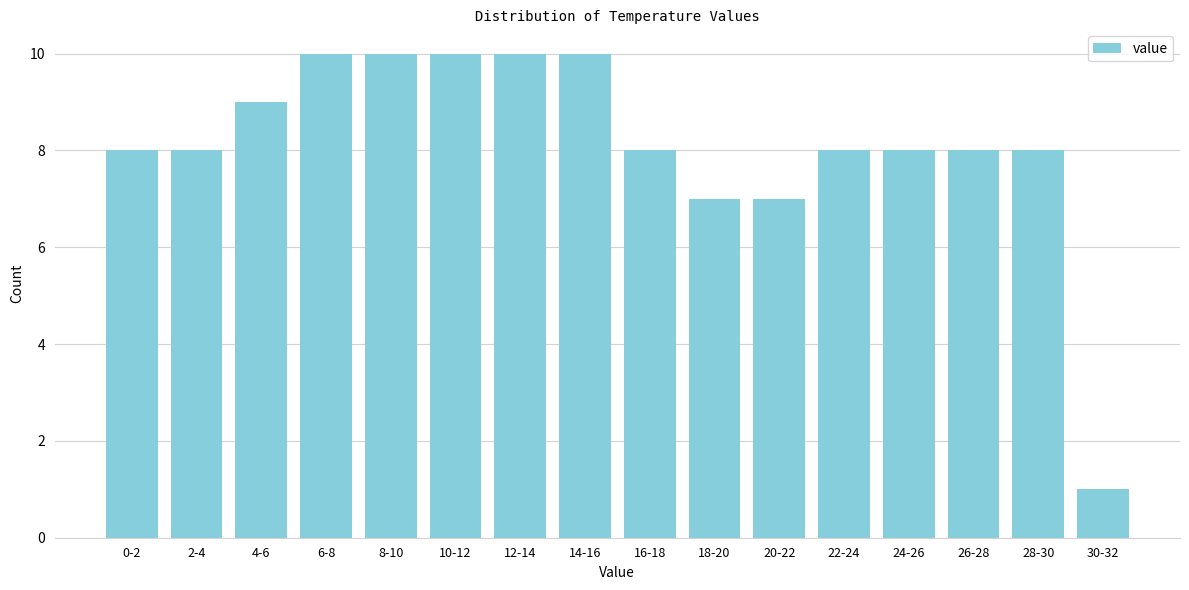

Reading left to right, transcribe all the data shown in this chart.

0-2=8	2-4=8	4-6=9	6-8=10	8-10=10	10-12=10	12-14=10	14-16=10	16-18=8	18-20=7	20-22=7	22-24=8	24-26=8	26-28=8	28-30=8	30-32=1